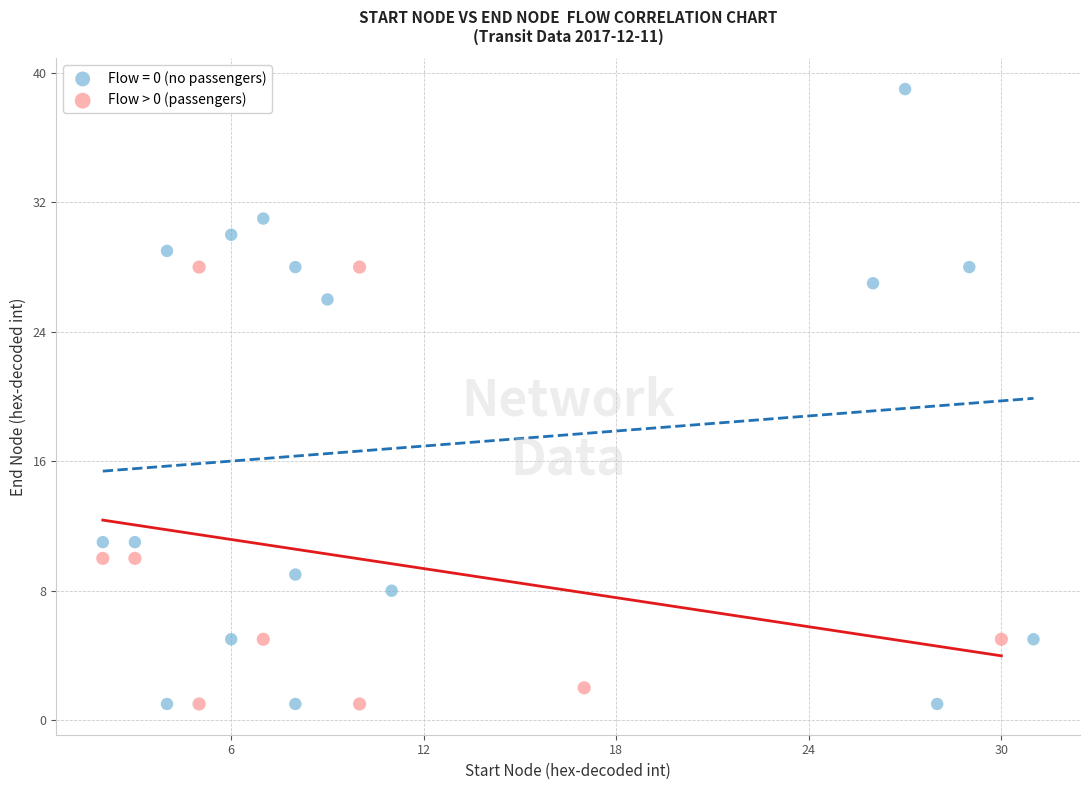

Which series has the largest Y range (max minus min)?

Flow = 0 (no passengers)